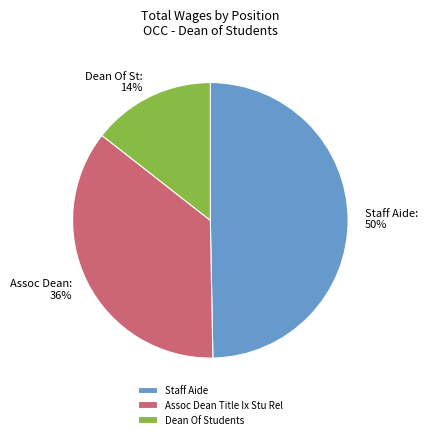

Combined, do Staff Aide and Assoc Dean Title Ix Stu Rel account for over 50%?

Yes